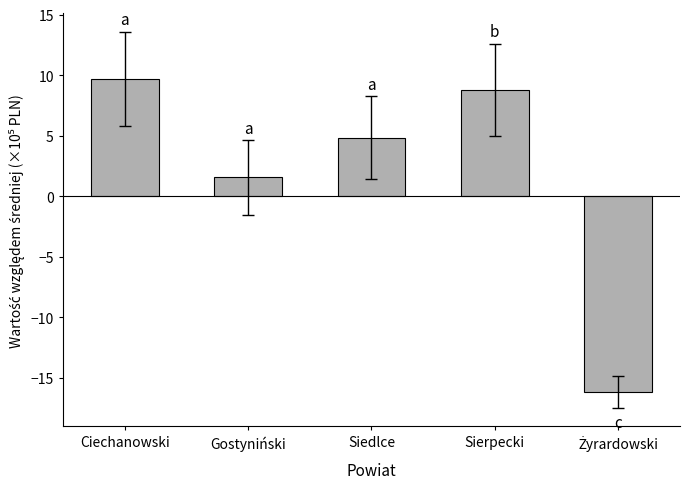

How many bars are there in total?

5